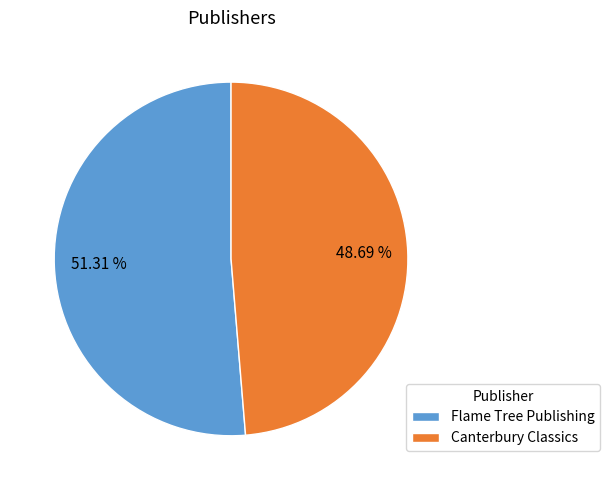

Rank the categories by value from highest to lowest.

Flame Tree Publishing, Canterbury Classics